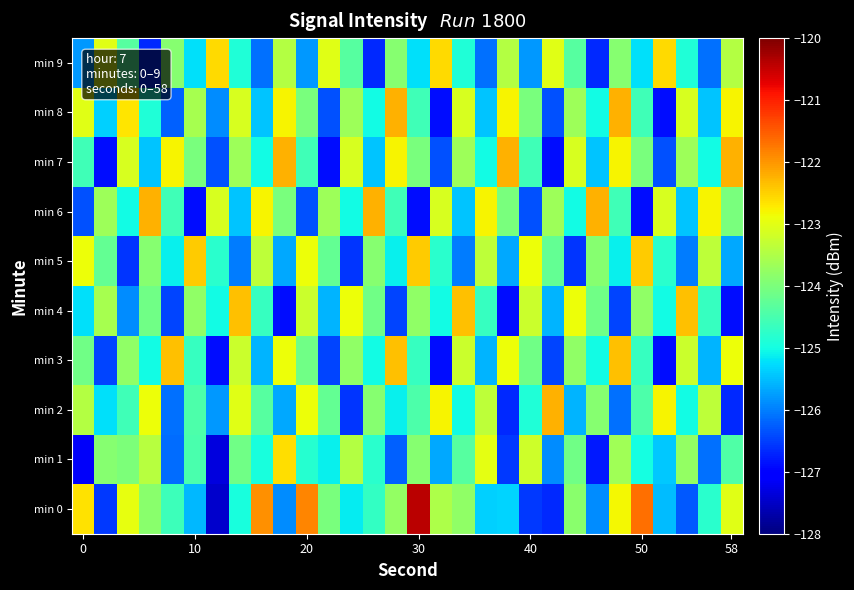

List the series in order of their peak value, highest first.

min 0, min 2, min 6, min 7, min 8, min 3, min 4, min 5, min 9, min 1